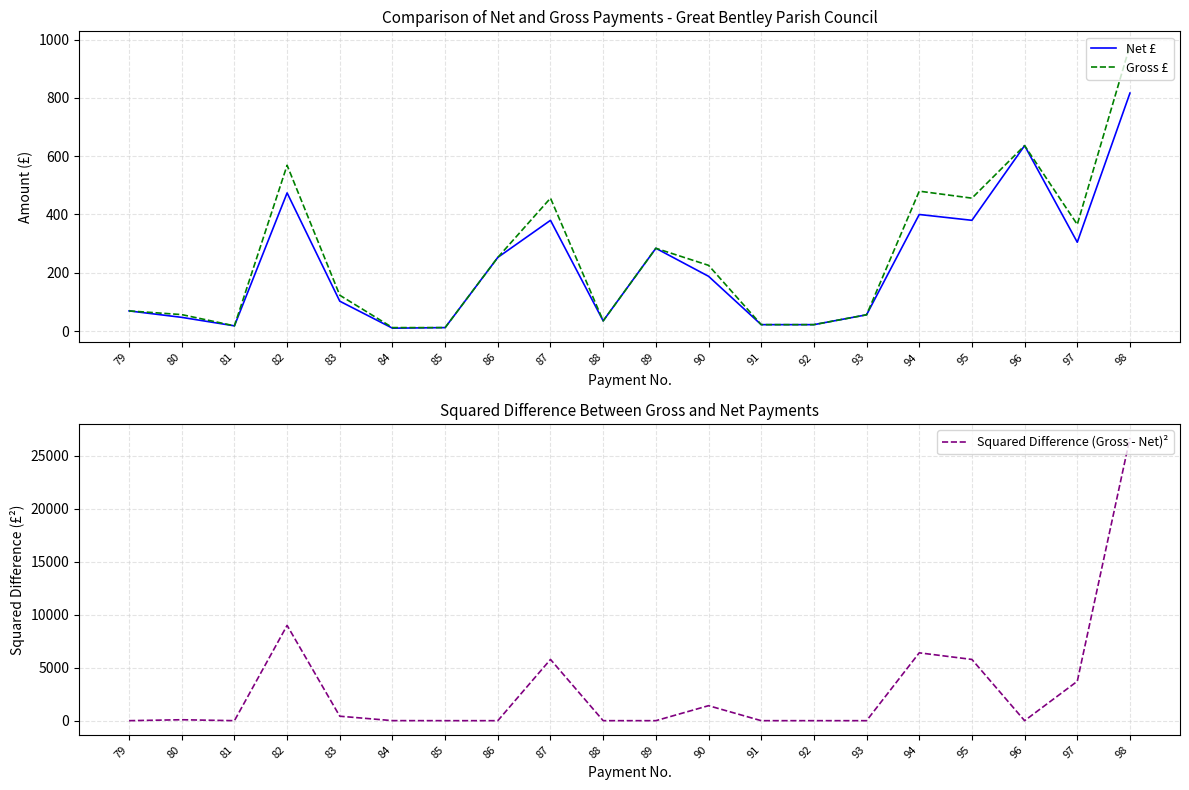

At how many categories does at least one series exceed 21513?

1